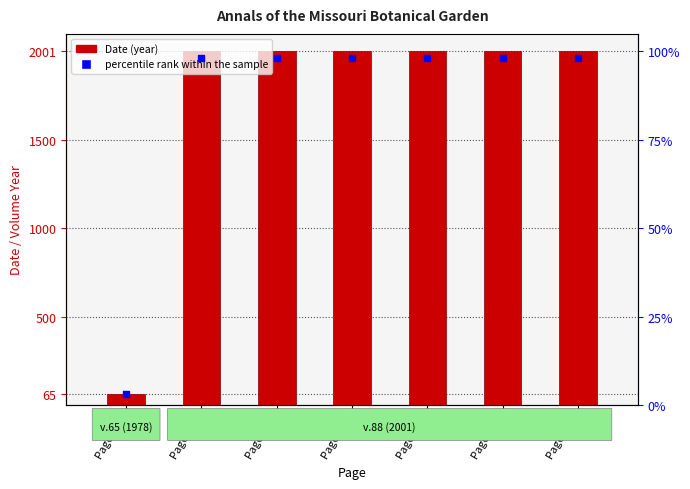

At which category is the sum across all series the highest?

Page 284